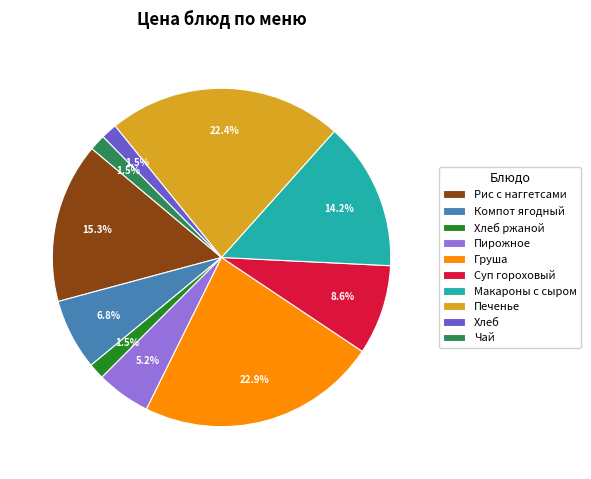

Does Макароны с сыром account for over 50% of the chart?

No